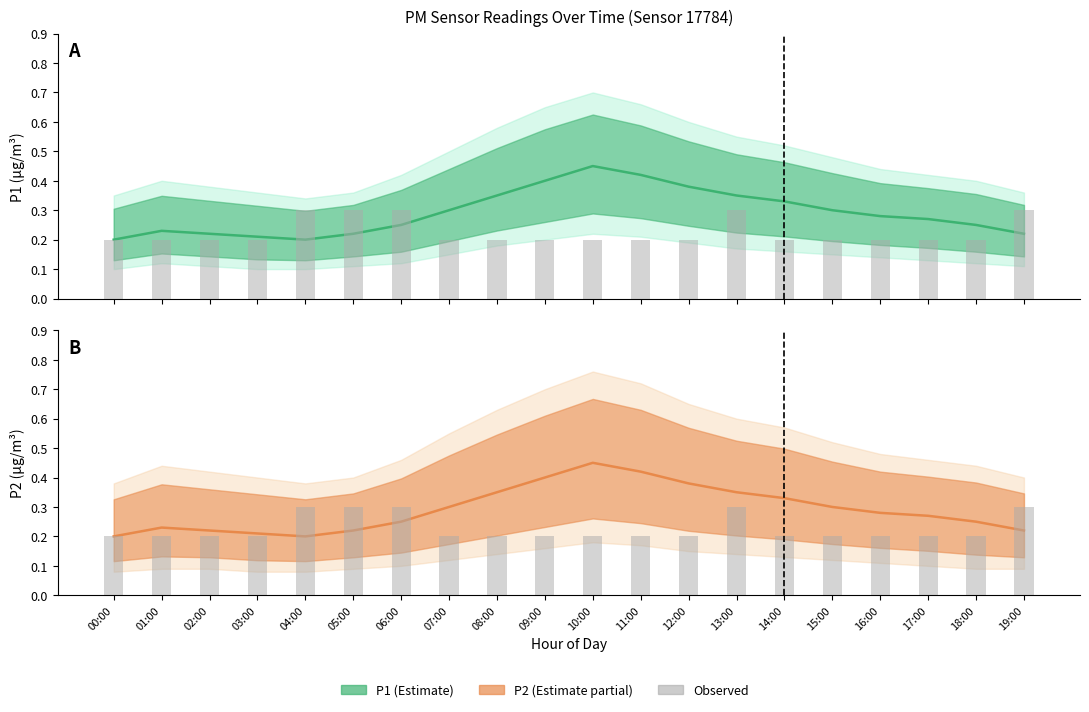

Which series has the largest range (max minus min)?

P1